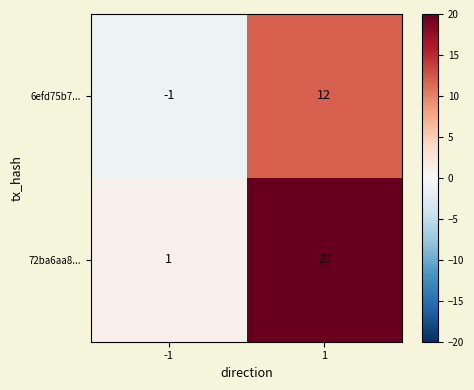

What is the difference between the maximum and minimum values in the 72ba6aa8... series?

19